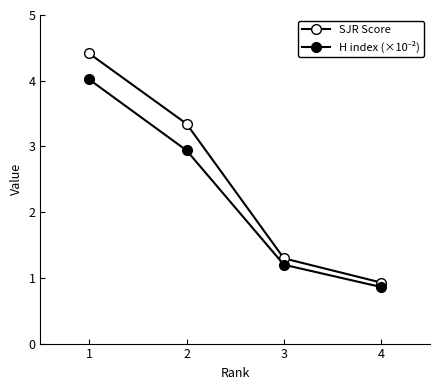

Which series has the largest range (max minus min)?

SJR Score